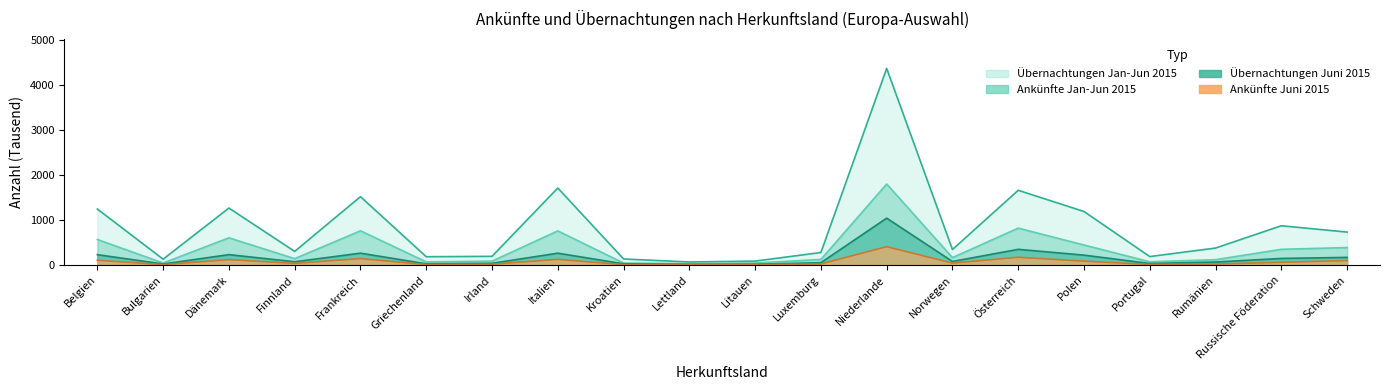

True or false: Übernachtungen Juni 2015 and Ankünfte Juni 2015 cross at least once.

False